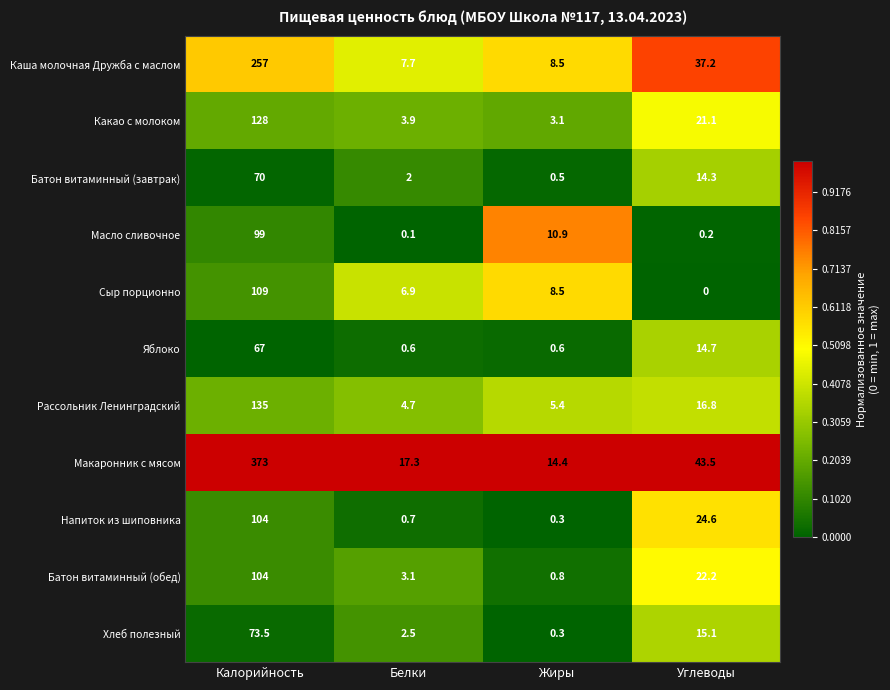

At which category is the sum across all series the highest?

Калорийность